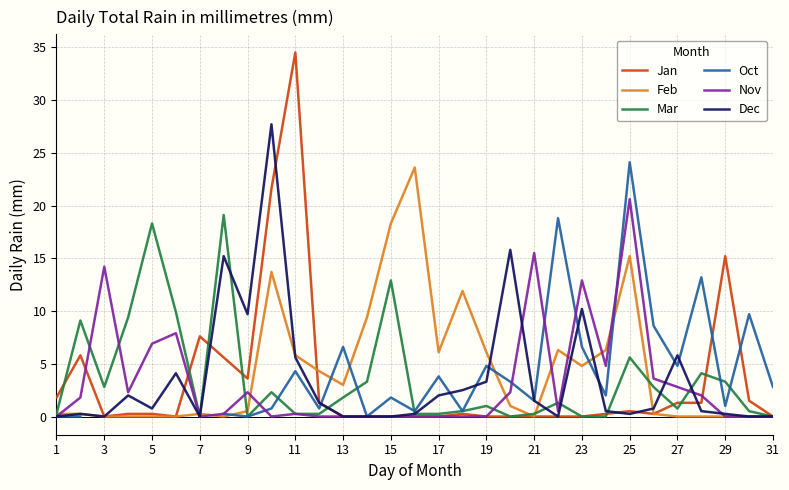

Is the value of Dec at 11 greater than the value of Jan at 31?

Yes